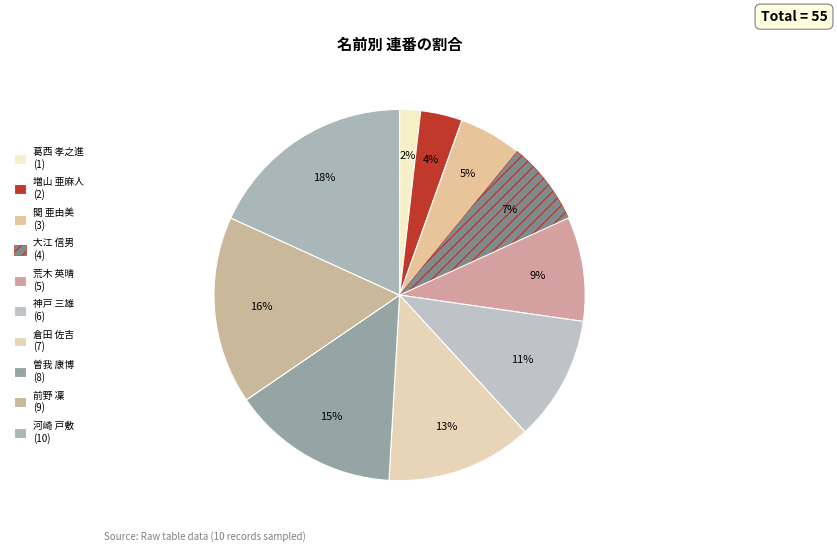

How many segments does this pie chart have?

10